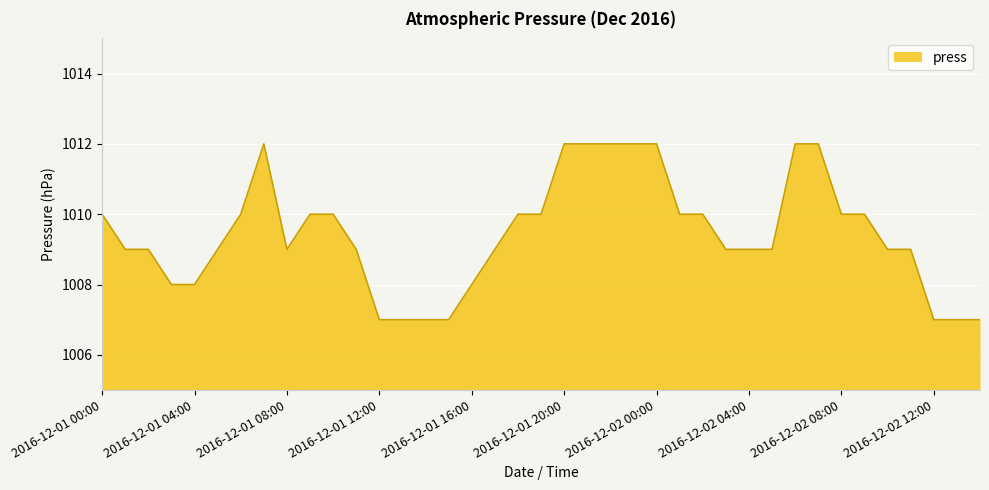

What is the minimum value shown in the chart?

1007